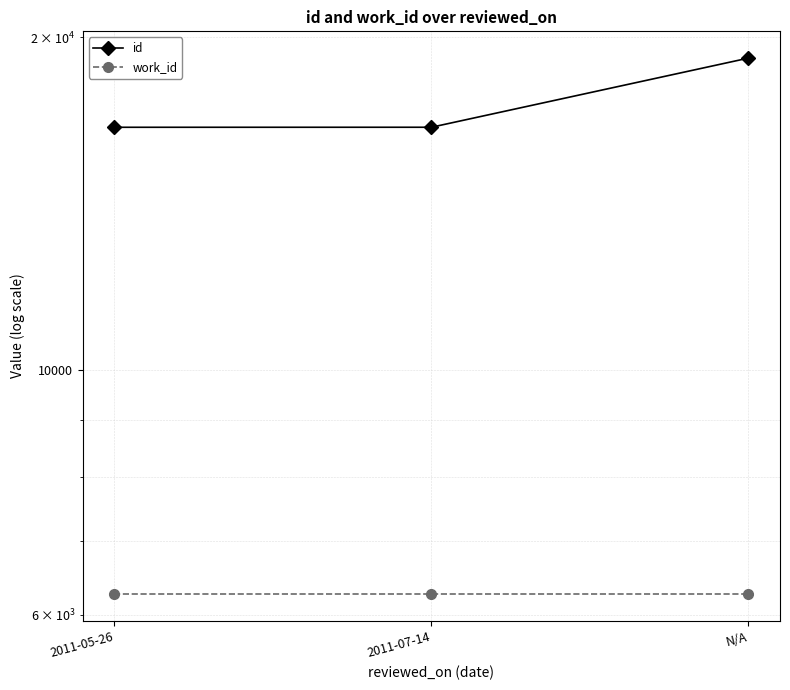

At 2011-05-26, list the series in order from smallest to largest.

work_id, id